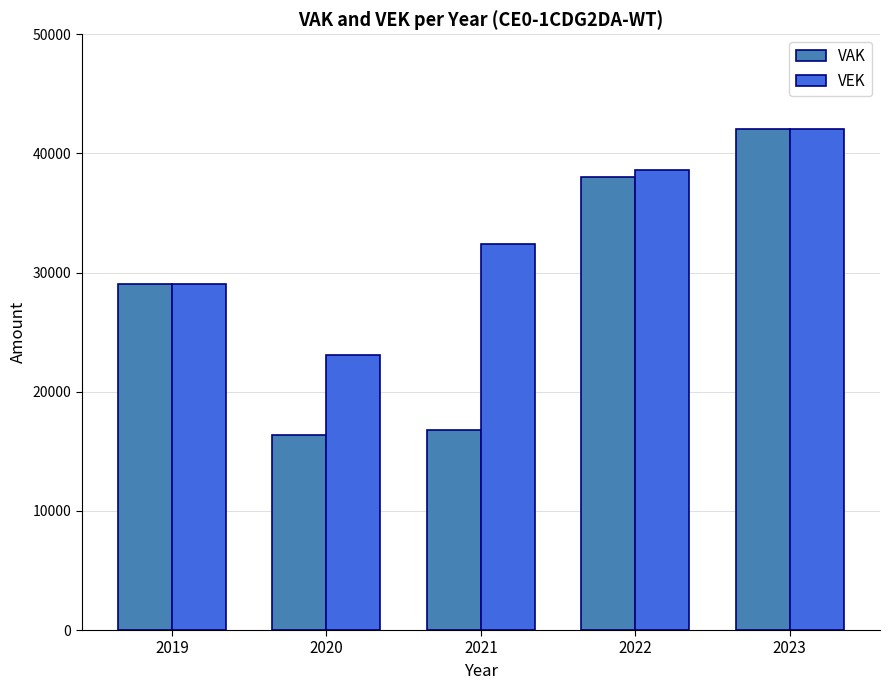

Which series has the largest total across all categories?

VEK